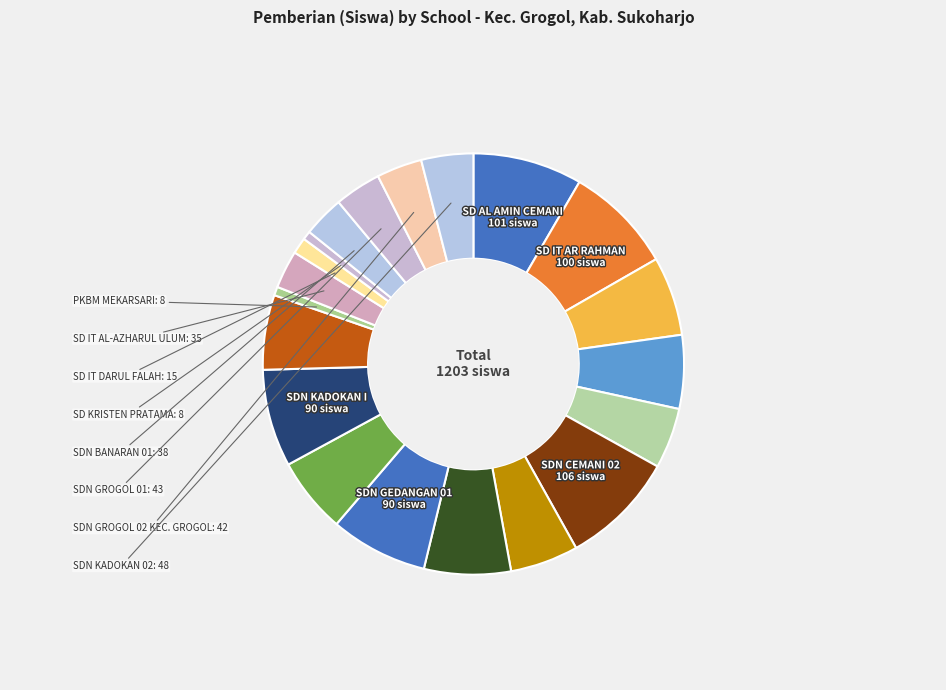

Count the number of slices in the pie.

20